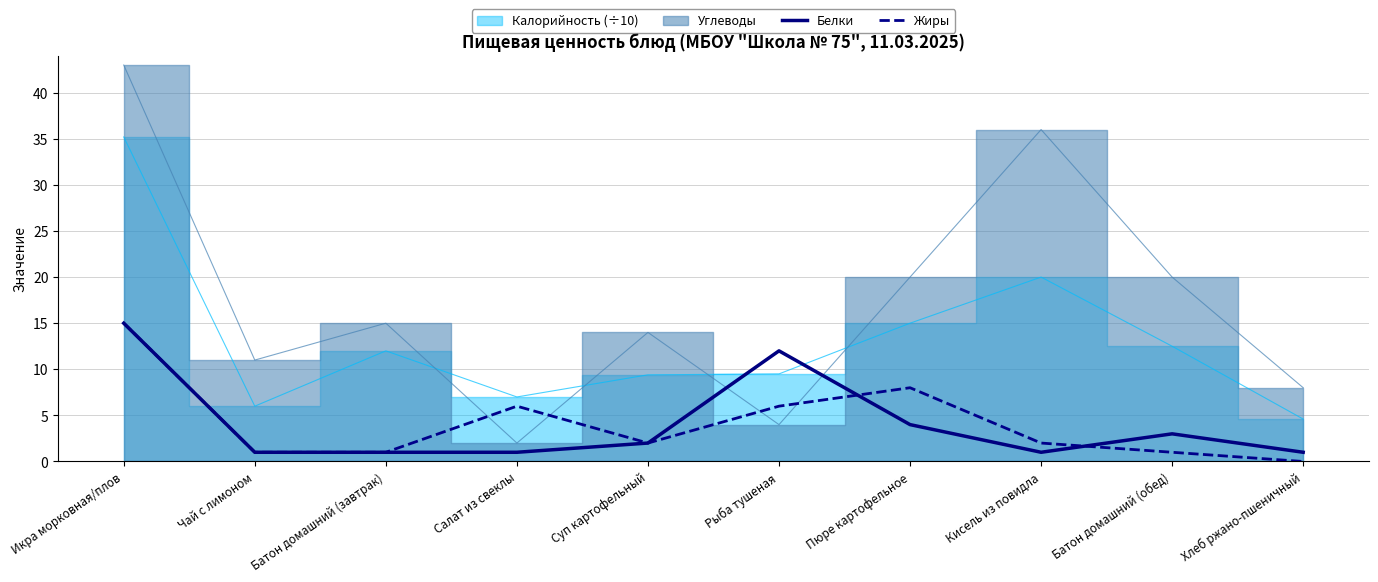

What is the total value across all series at Рыба тушеная?

18